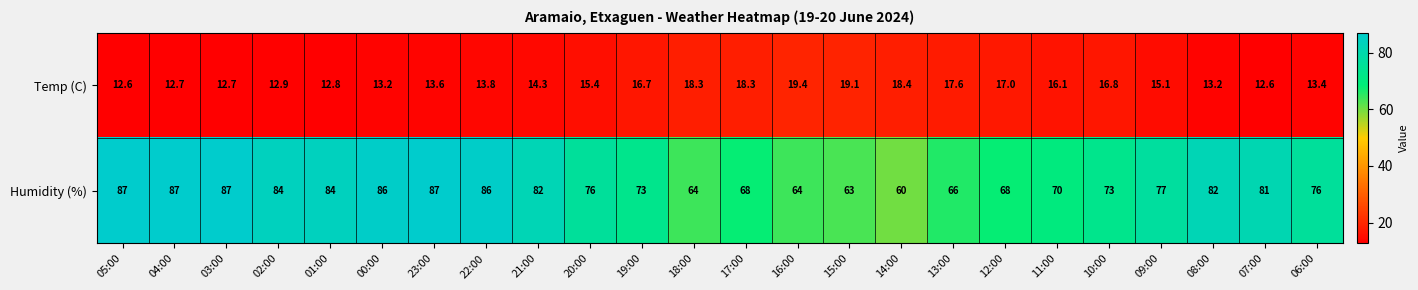

Where does the Humidity (%) series first go above 77?

05:00